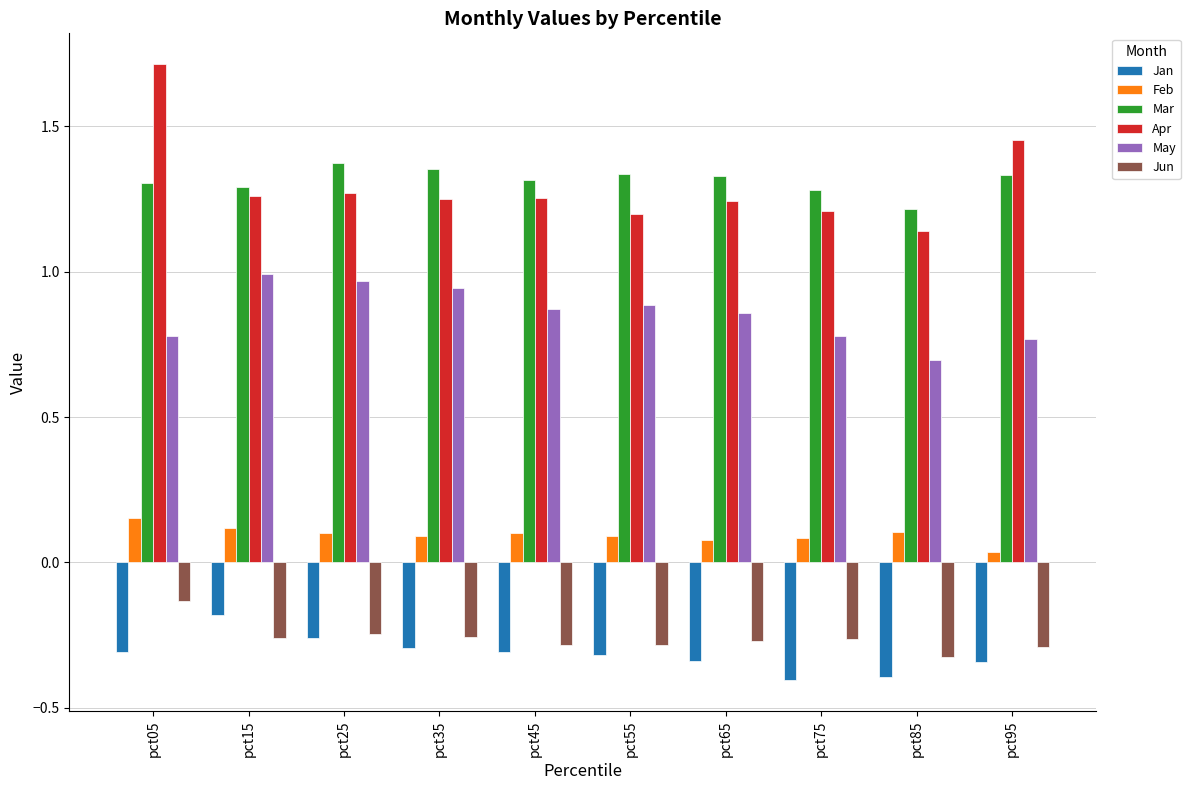

What are all the series names shown in the legend?

Jan, Feb, Mar, Apr, May, Jun